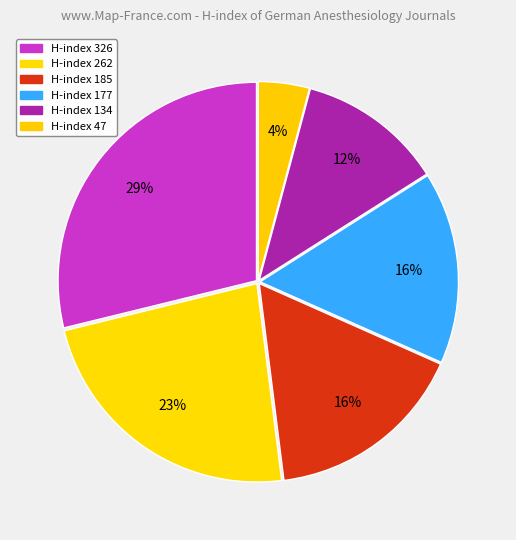

To the nearest percent, what is the average slice percentage?

17%